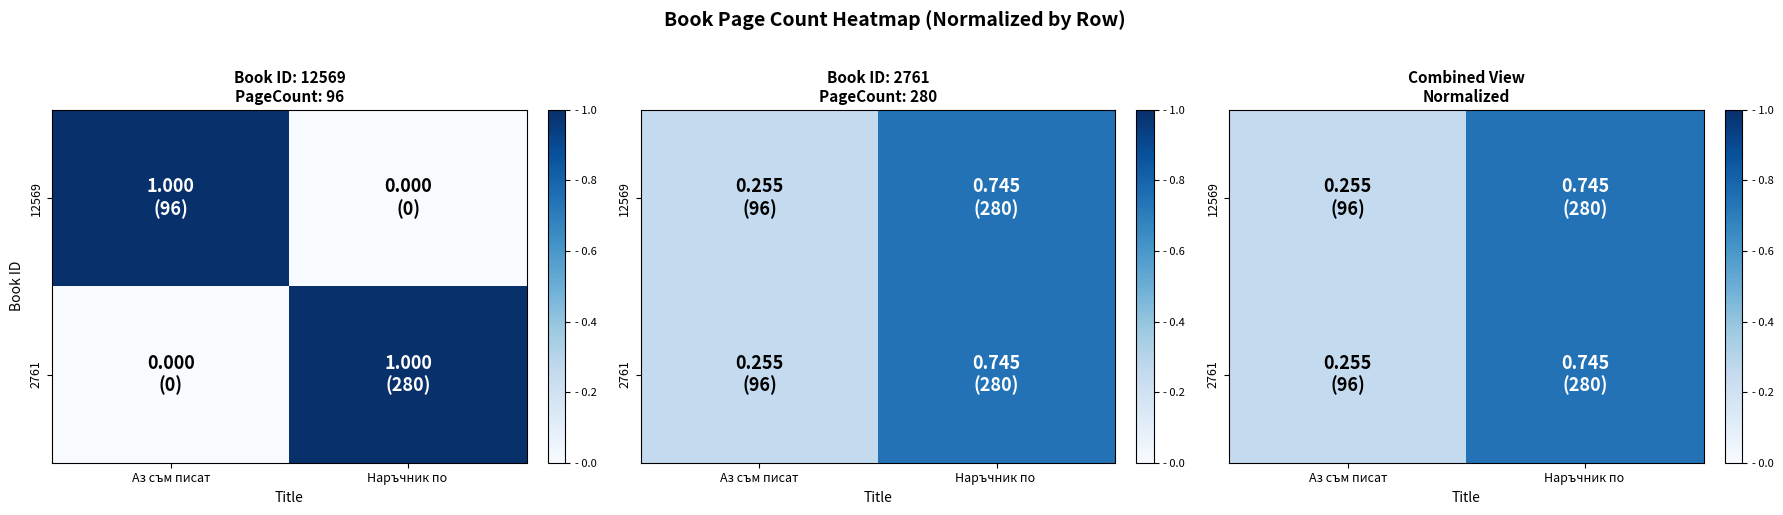

The 2761 series shows 0.7 at Наръчник по. True or false?

True